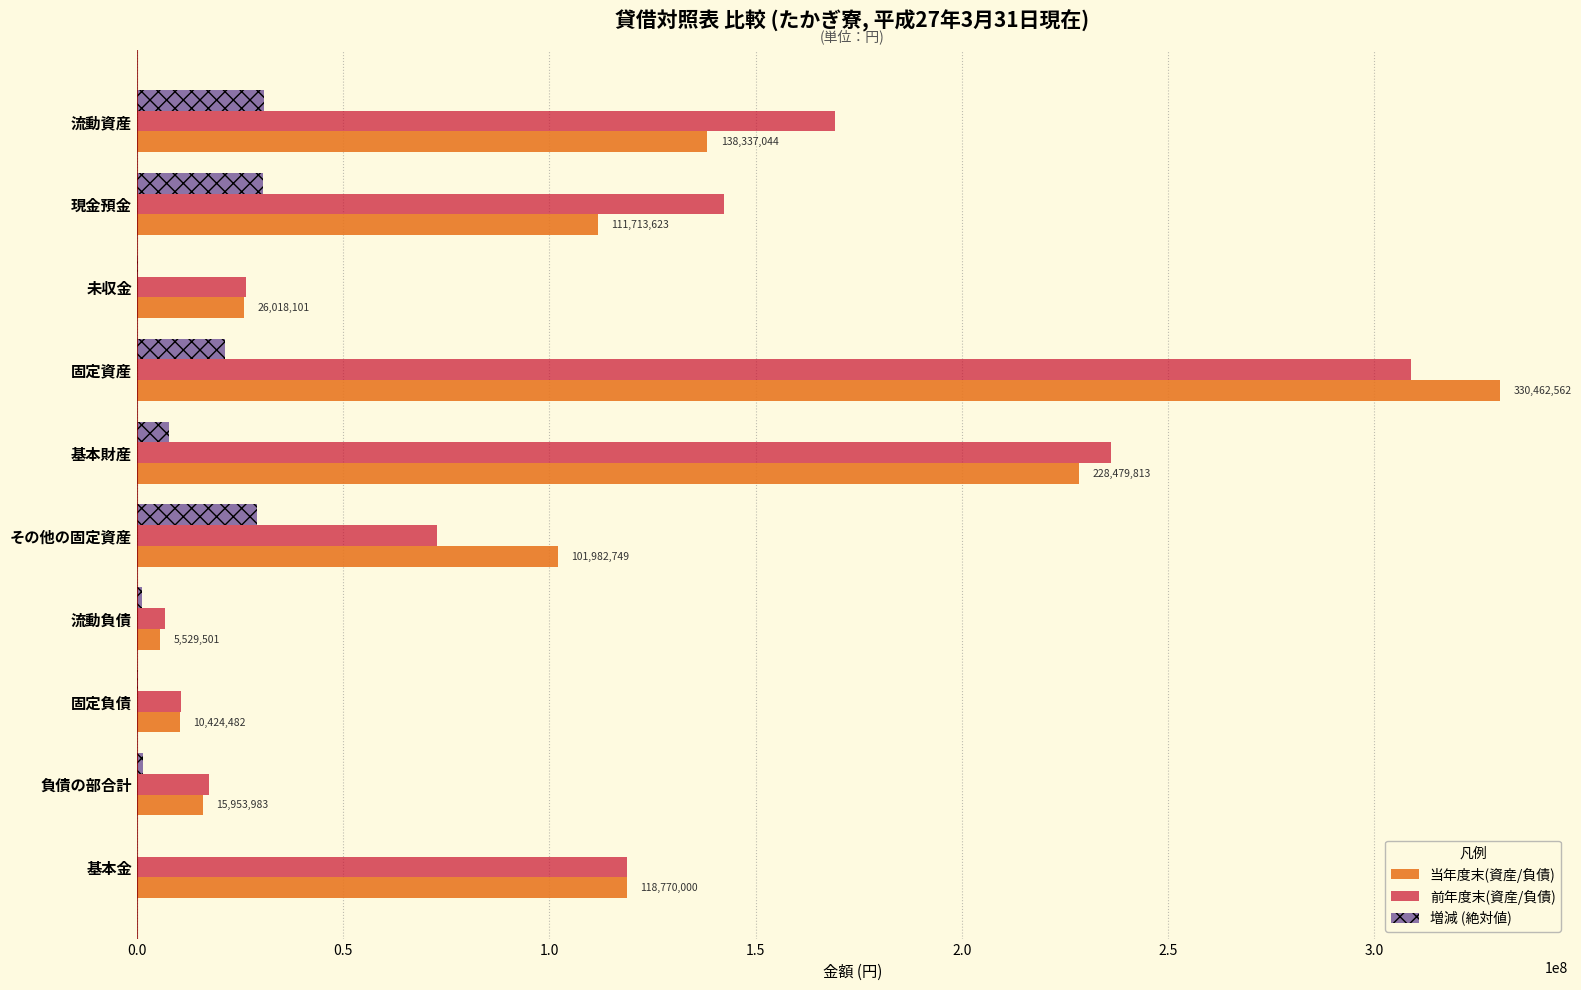

Which series has the widest spread of values?

当年度末(資産/負債)